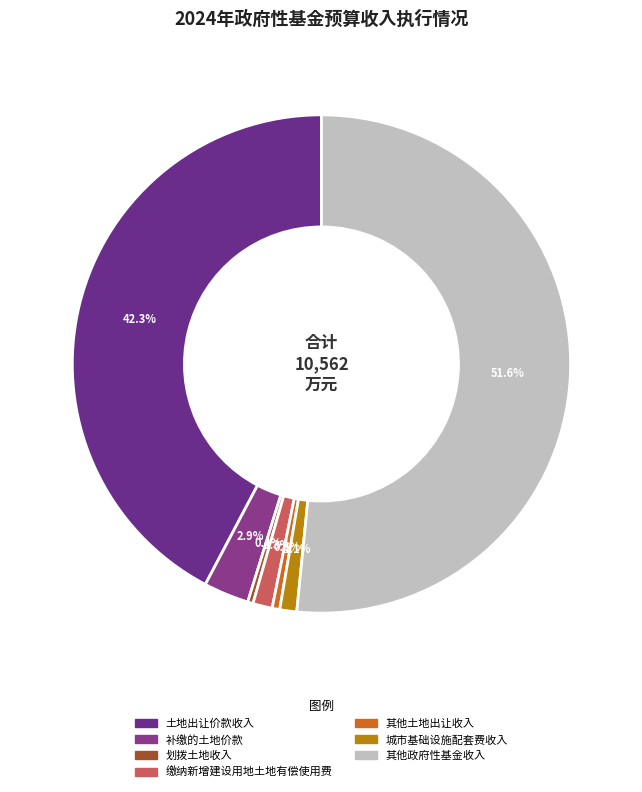

Is the sum of 其他土地出让收入 and 土地出让价款收入 greater than half?

No